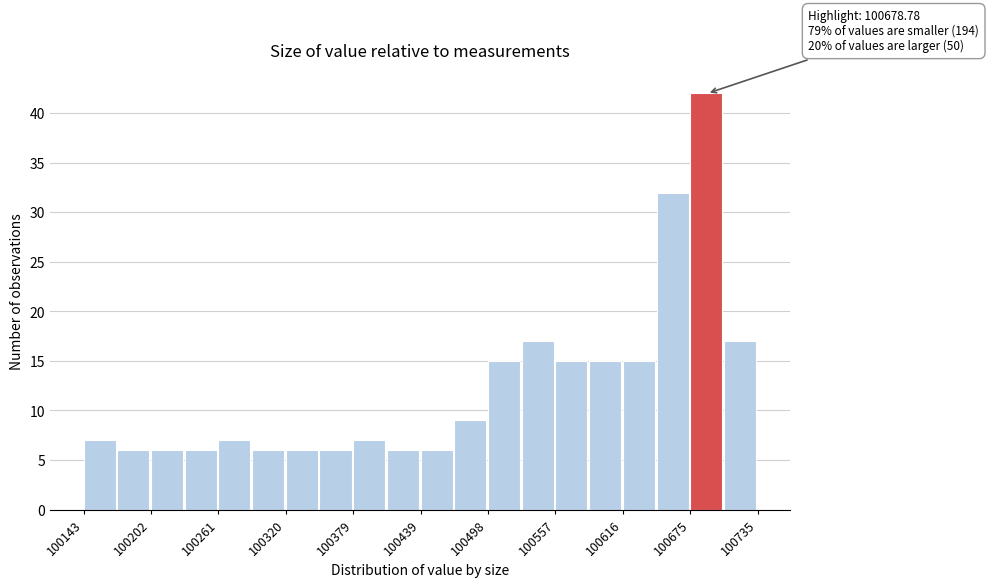

Around what value on the x-axis is the tallest bar? Give the approximate position of its centre, as read against the axis.

100690